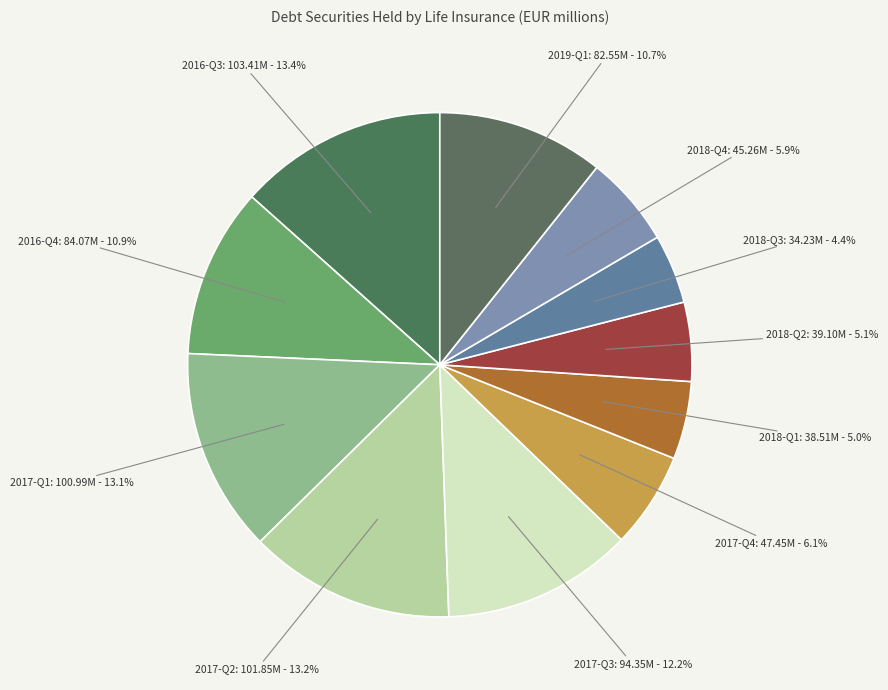

What percentage do 2017-Q2 and 2016-Q3 together represent?

26.6%